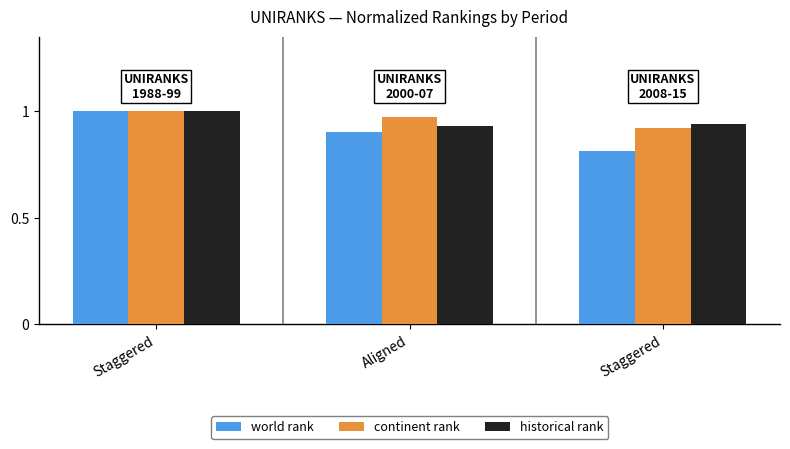

What is the label of the 1st bar from the right?

Staggered